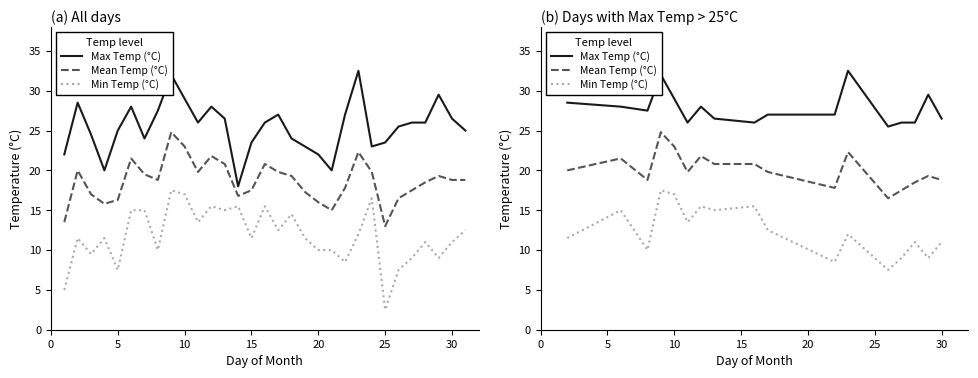

Is the value of Min Temp (°C) at 16 greater than the value of Max Temp (°C) at 7?

No